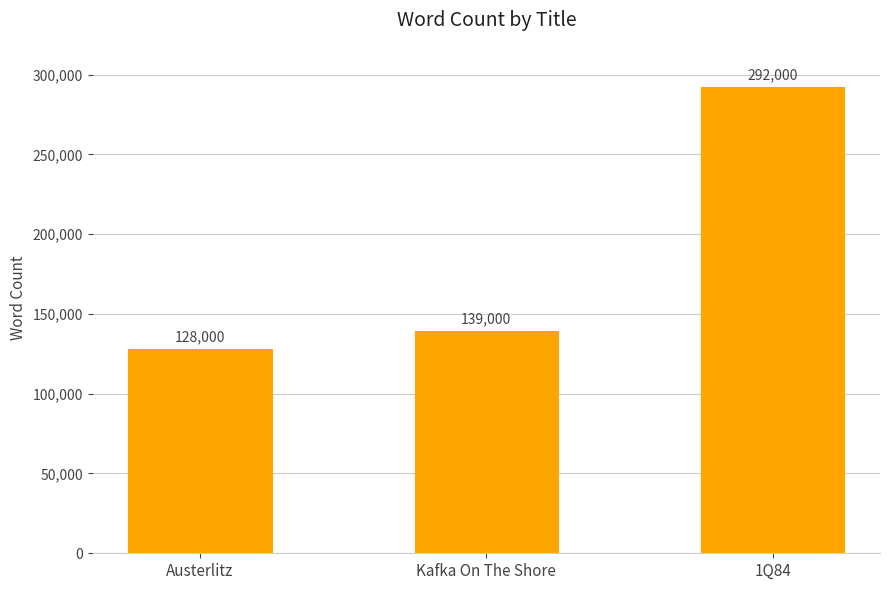

Are the bars grouped side by side (vs. stacked)?

No